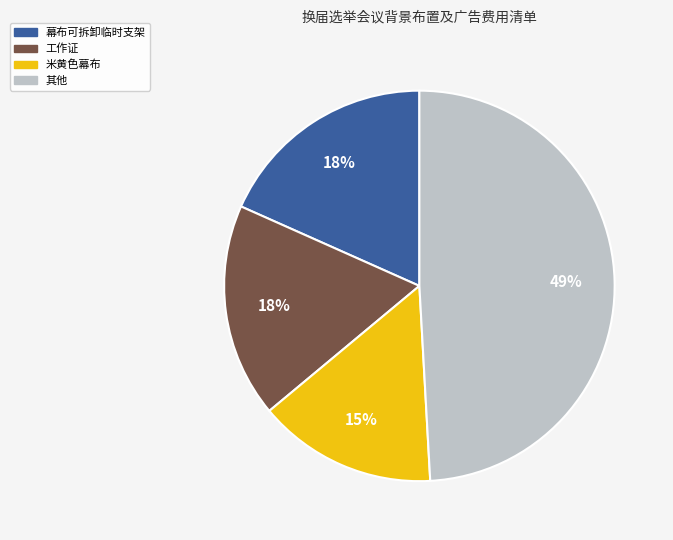

Is there any slice that represents more than half of the pie?

No